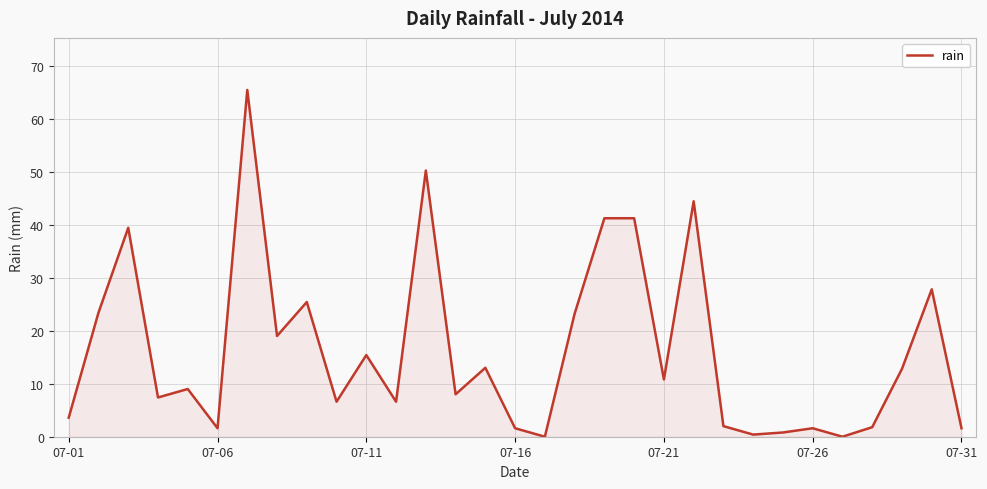

What is the greatest value displayed?

65.4